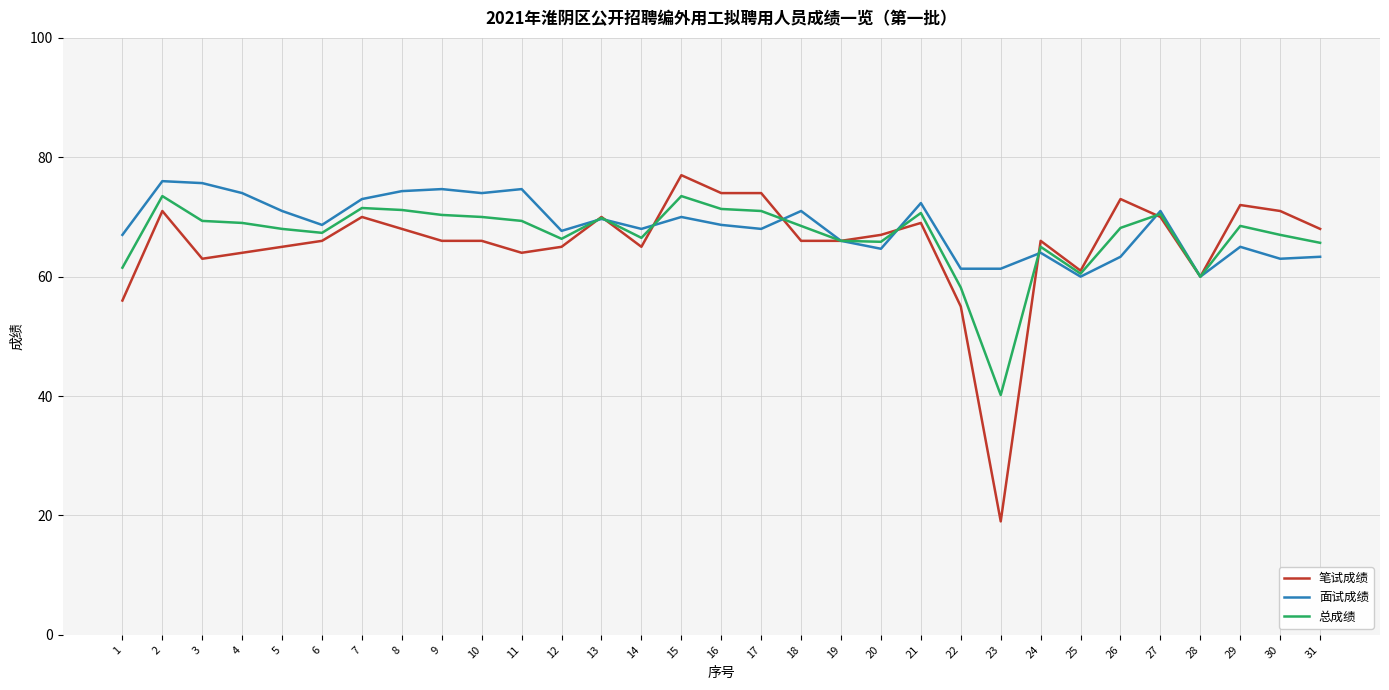

List the series in order of their overall mean, highest first.

面试成绩, 总成绩, 笔试成绩